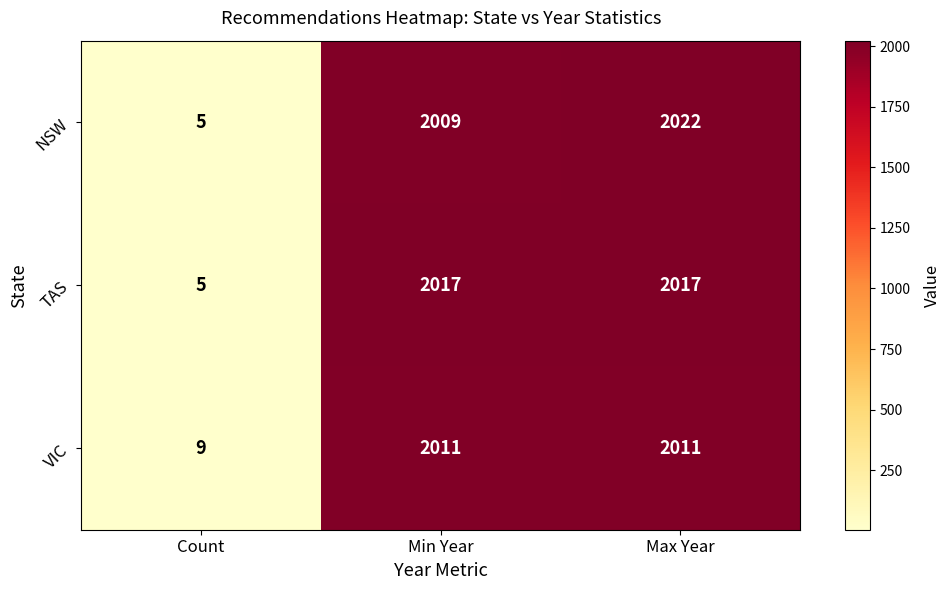

Count the number of data series in this chart.

3